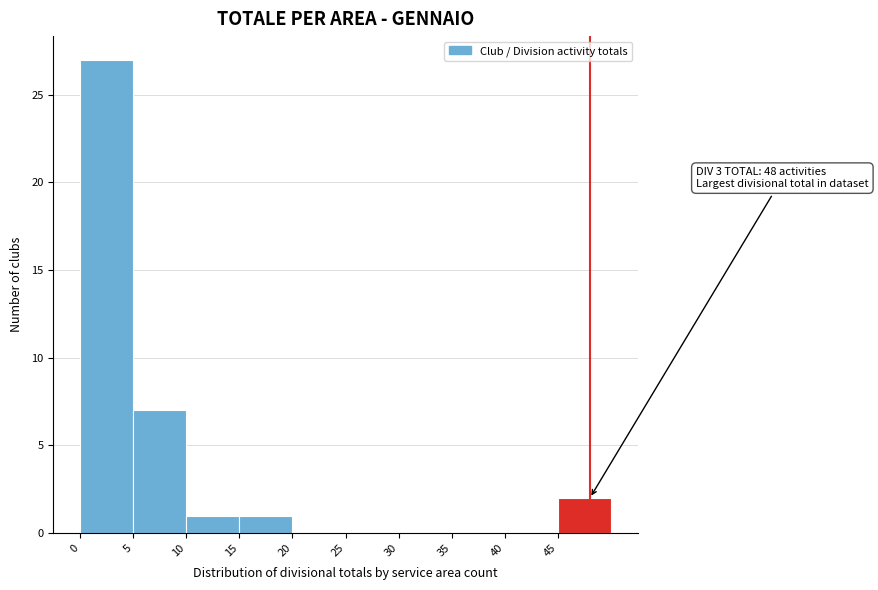

Which range on the x-axis has the tallest bar?

0 to 5